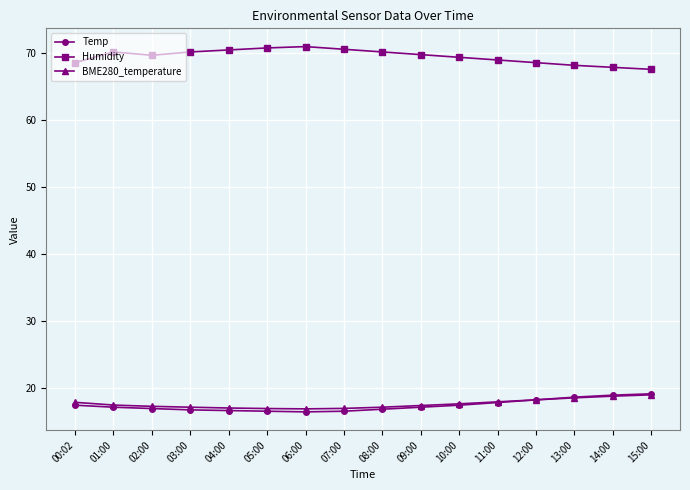

In Temp, how many points are lower than both neighbors (excluding endpoints)?

1